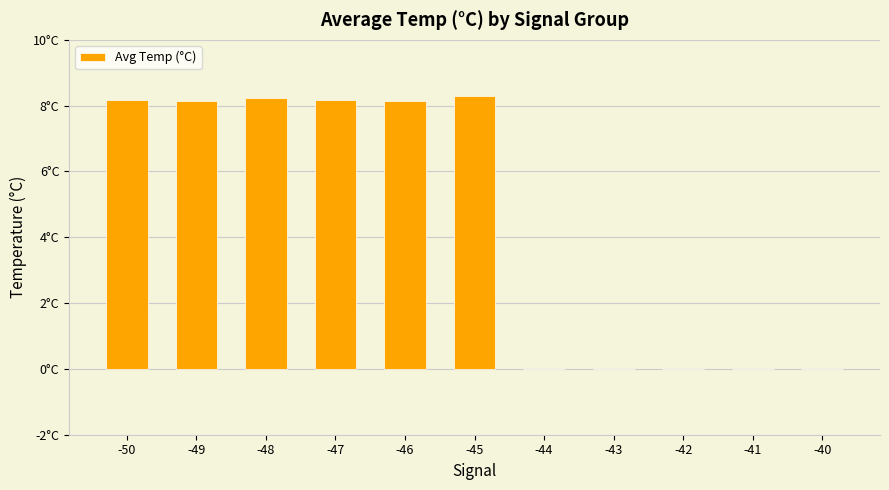

Are the bars horizontal?

No